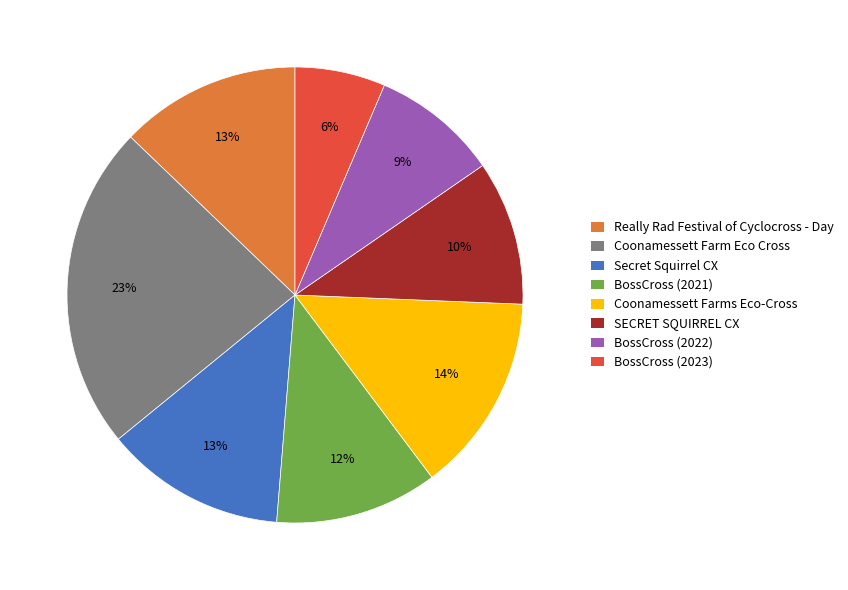

Approximately how many times larger is the value at SECRET SQUIRREL CX compared to Coonamessett Farm Eco Cross?

0.4